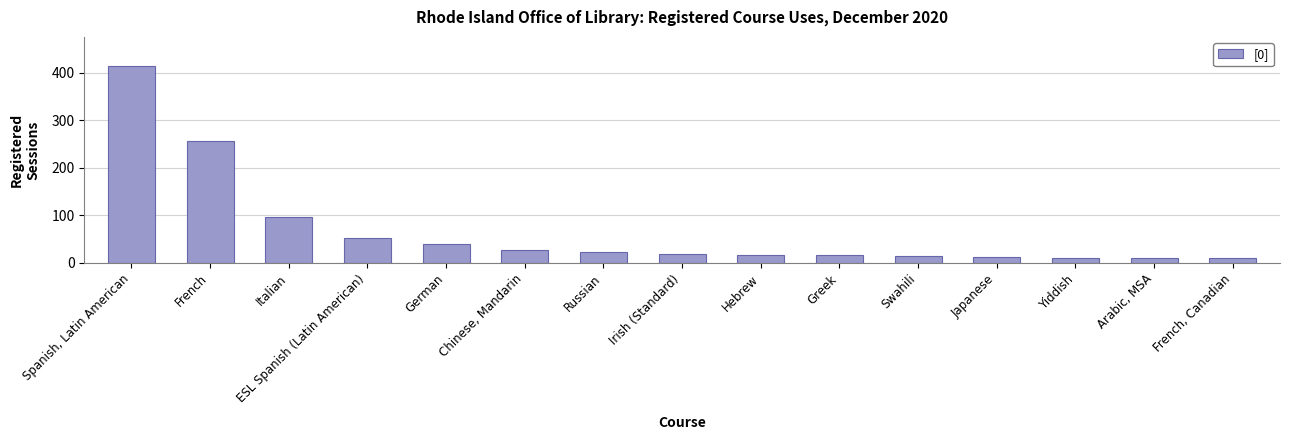

At which label is the value closest to 211?

French